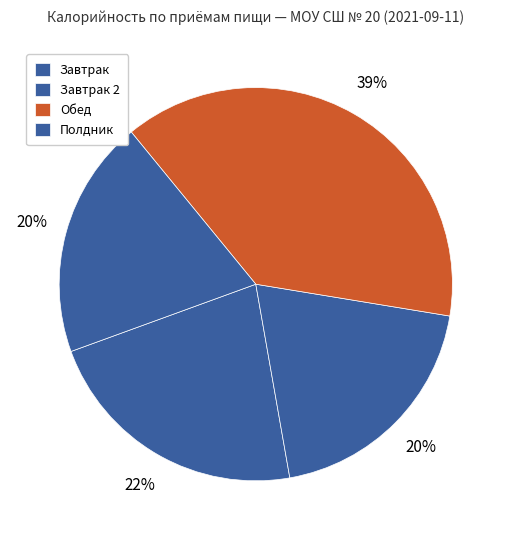

Is there any slice that represents more than half of the pie?

No